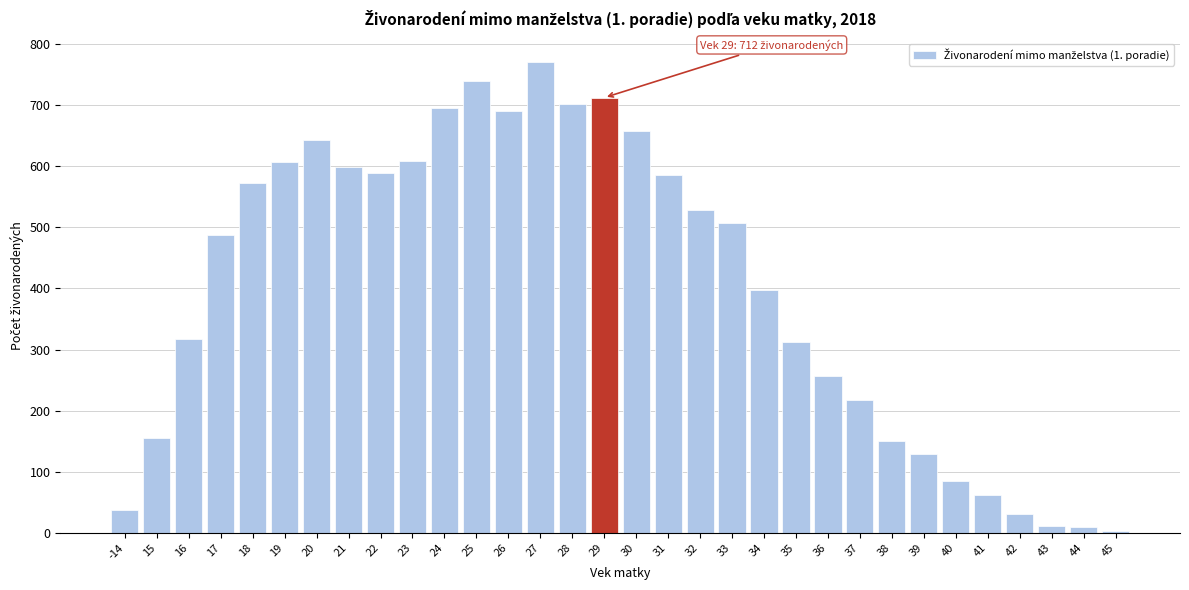

What is the difference between the maximum and second lowest values?

760